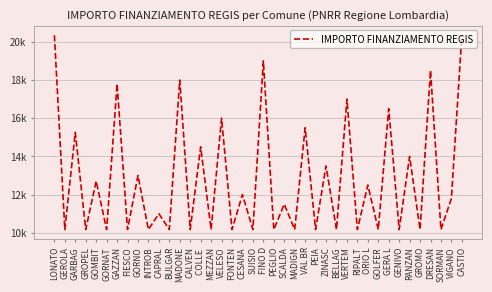

Between SCALDA and GOMBIT, which is larger?

GOMBIT